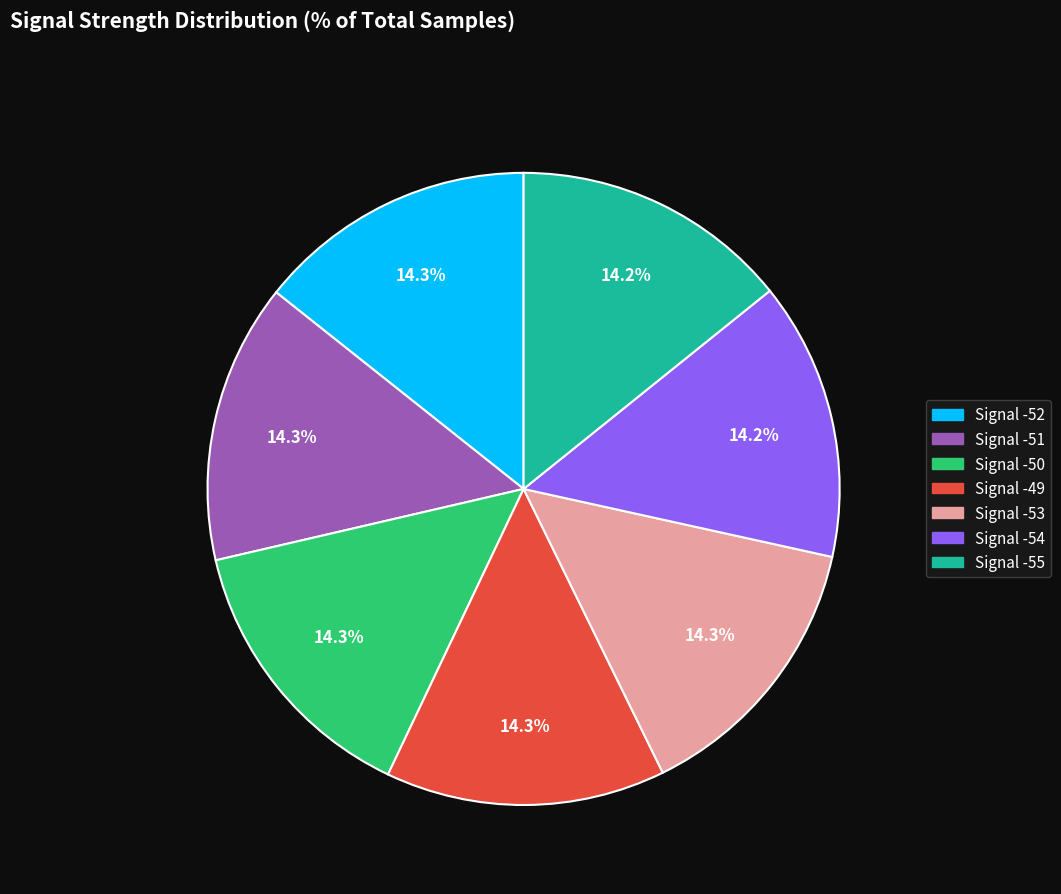

Does Signal -50 represent more than half of the total?

No